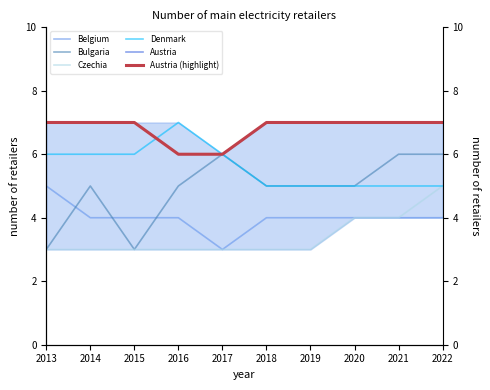

Reading right to left, extract all data points from this chart.

Belgium: 2022=4	2021=4	2020=4	2019=4	2018=4	2017=3	2016=4	2015=4	2014=4	2013=5
Bulgaria: 2022=6	2021=6	2020=5	2019=5	2018=5	2017=6	2016=5	2015=3	2014=5	2013=3
Czechia: 2022=5	2021=4	2020=4	2019=3	2018=3	2017=3	2016=3	2015=3	2014=3	2013=3
Denmark: 2022=5	2021=5	2020=5	2019=5	2018=5	2017=6	2016=7	2015=6	2014=6	2013=6
Austria: 2022=7	2021=7	2020=7	2019=7	2018=7	2017=6	2016=6	2015=7	2014=7	2013=7
Austria (highlight): 2022=7	2021=7	2020=7	2019=7	2018=7	2017=6	2016=6	2015=7	2014=7	2013=7